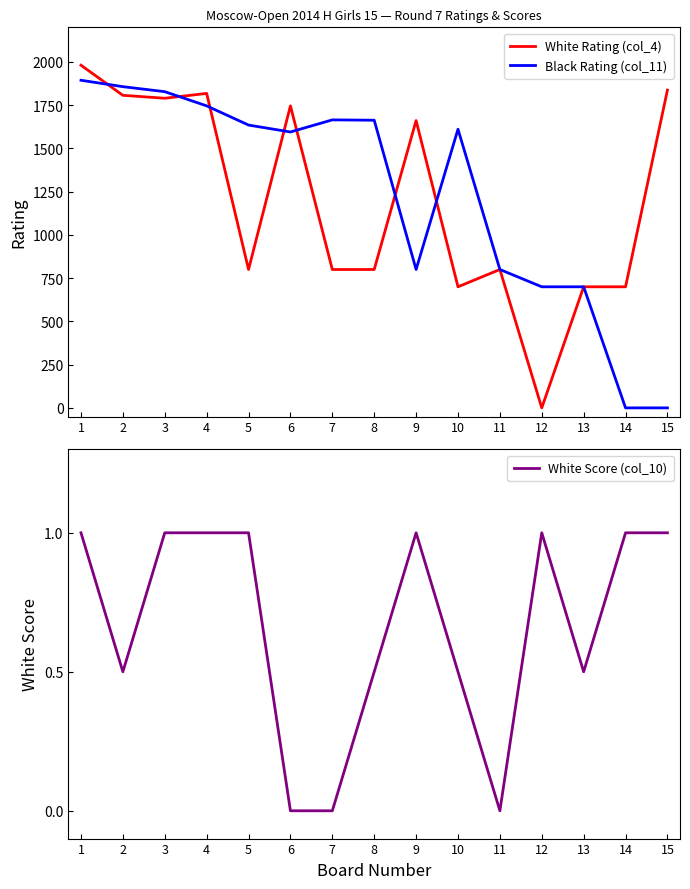

How many times do White Rating (col_4) and White Score (col_10) cross each other?

2